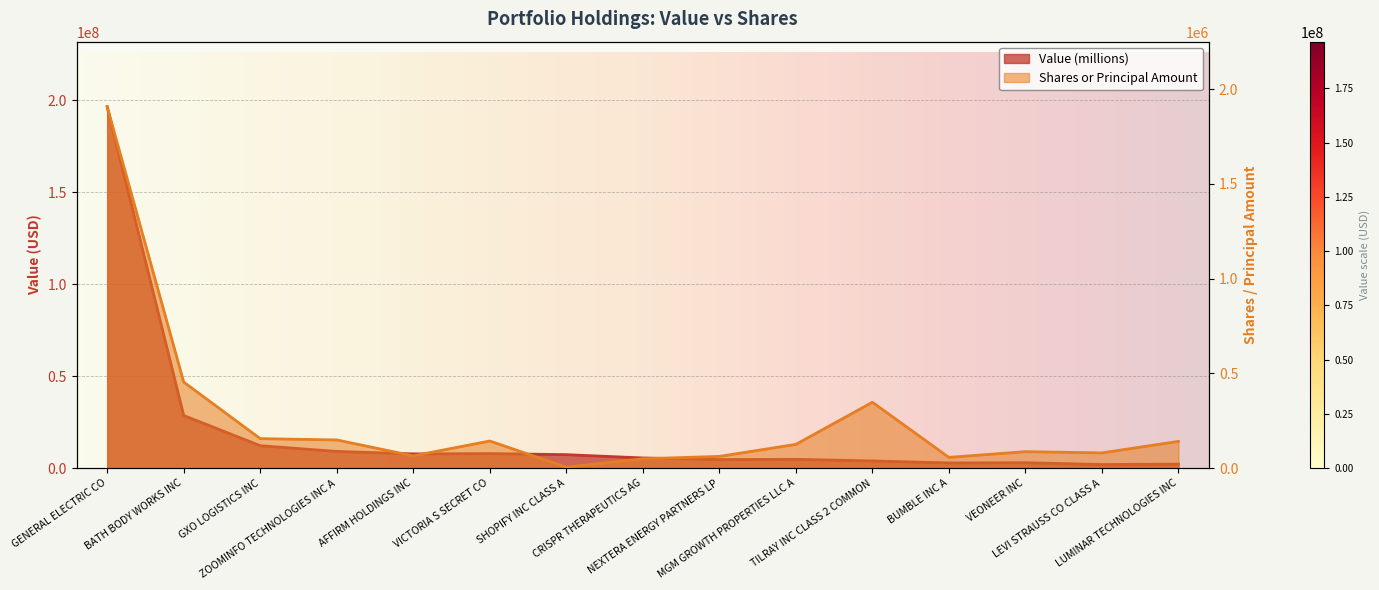

What is the average value of the Shares or Principal Amount series?

255475